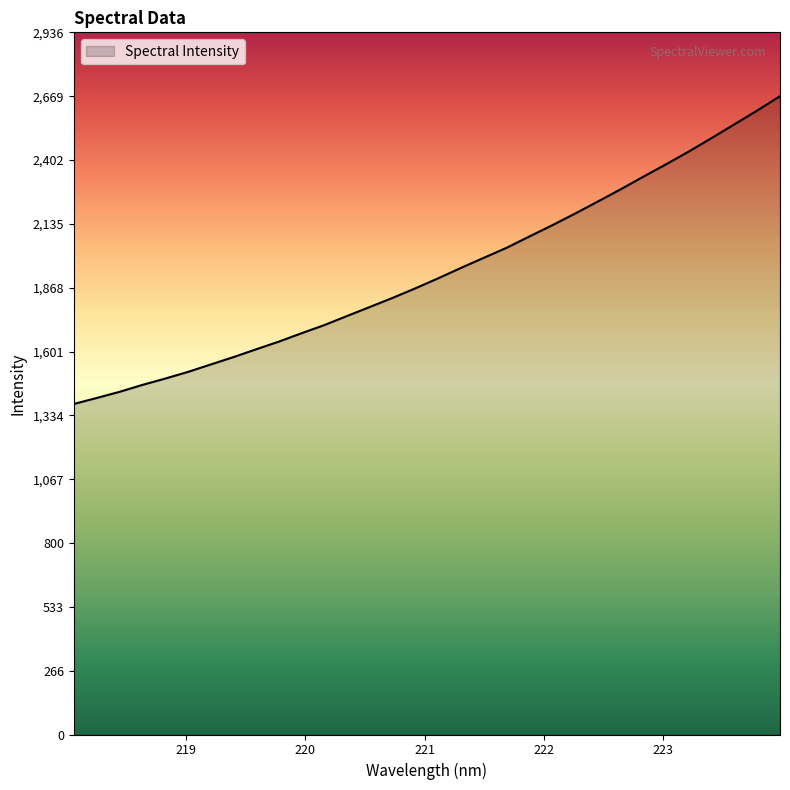

Does the chart have visible grid lines?

No